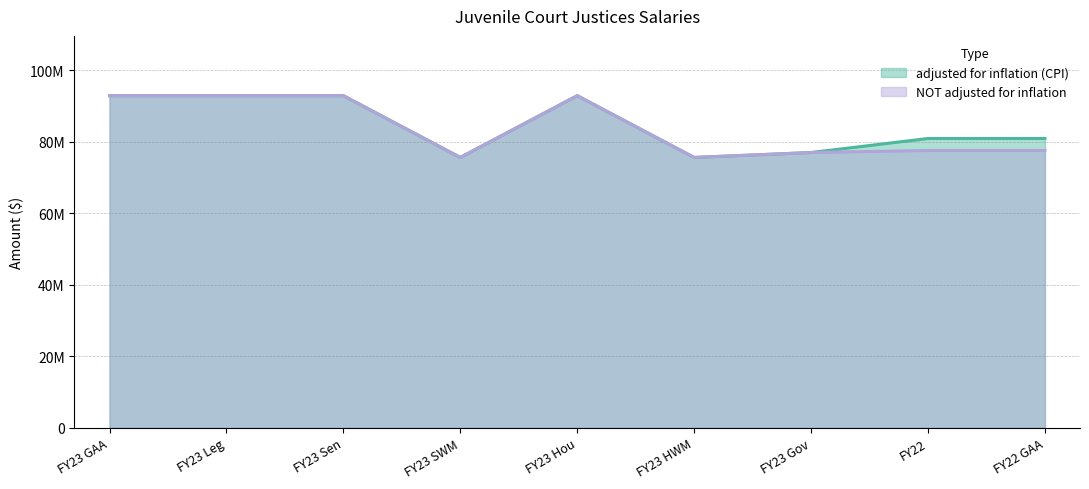

The NOT adjusted for inflation series shows 55376878 at FY23 Sen. True or false?

False